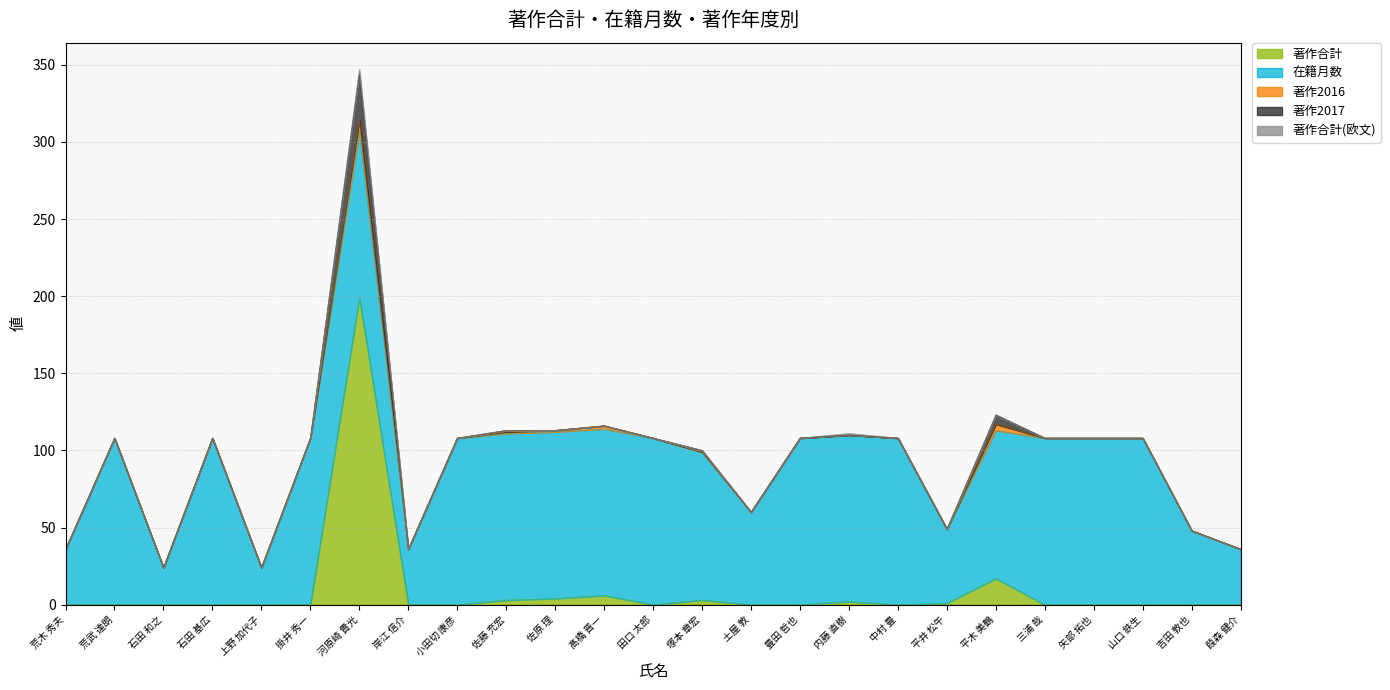

Rank the series by their maximum value, from lowest to highest.

著作合計(欧文), 著作2016, 著作2017, 在籍月数, 著作合計